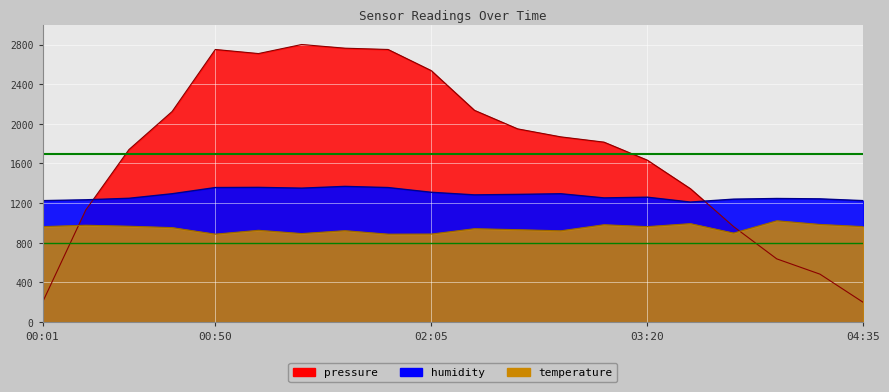

The humidity series shows 413.5 at 02:30. True or false?

False